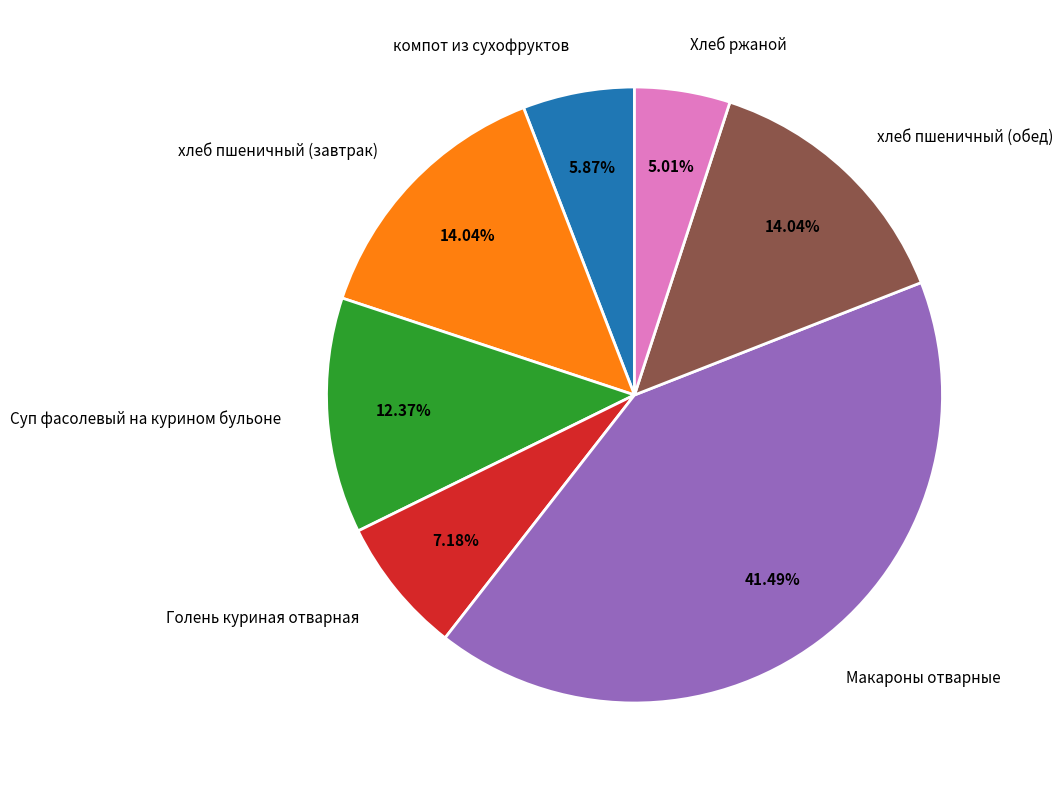

Which has a higher value, Голень куриная отварная or хлеб пшеничный (завтрак)?

хлеб пшеничный (завтрак)